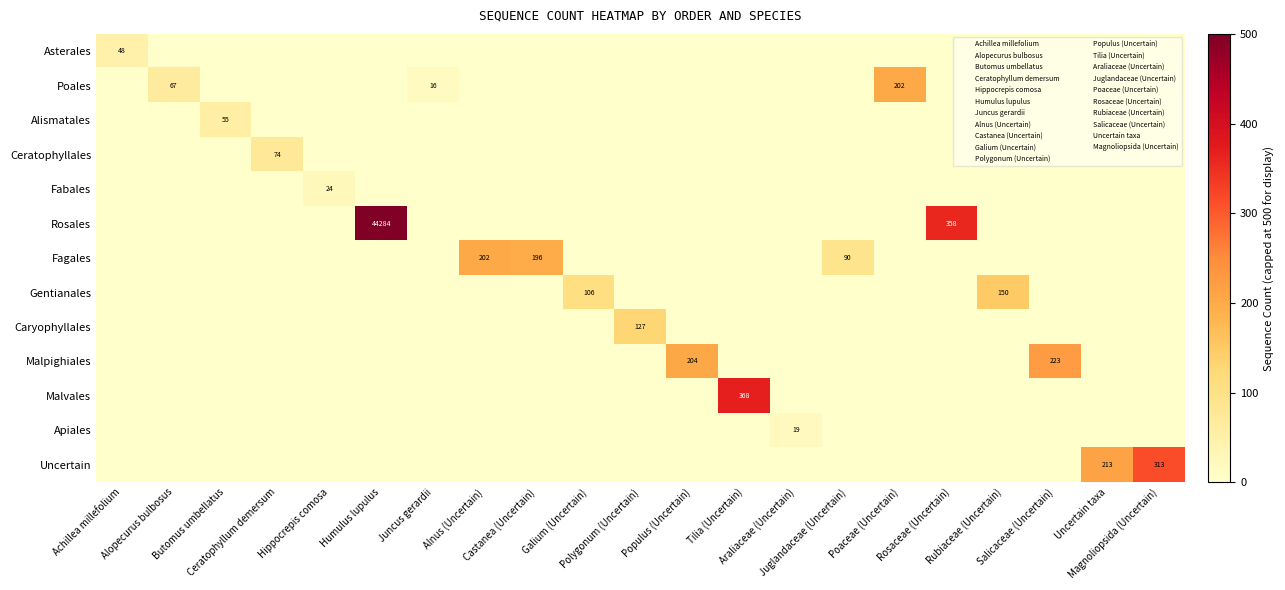

How many values in Fagales are above zero?

3